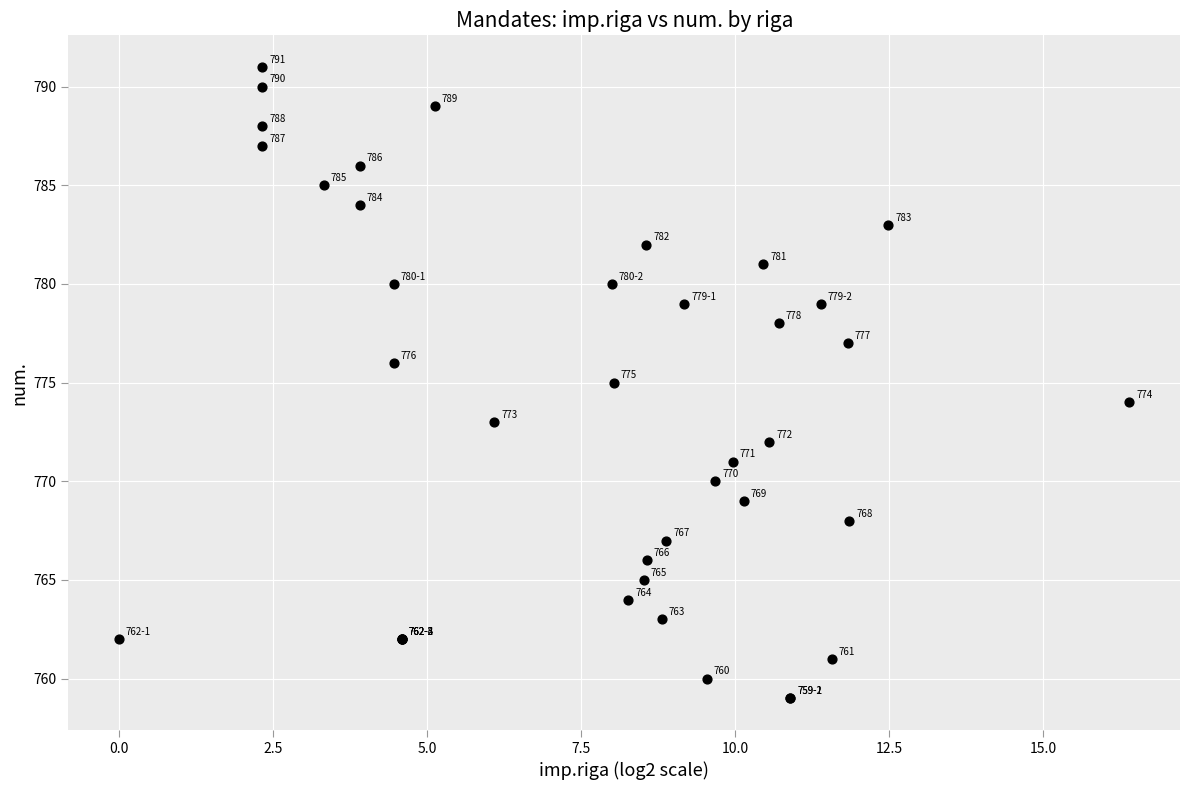

What Y value in the scatter plot is closest to 775?

775